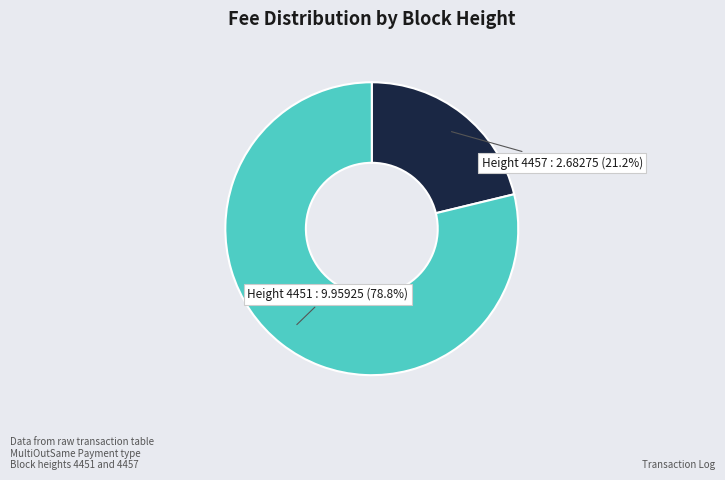

Rank the categories by value from highest to lowest.

Height 4451 : 9.95925 (78.8%), Height 4457 : 2.68275 (21.2%)